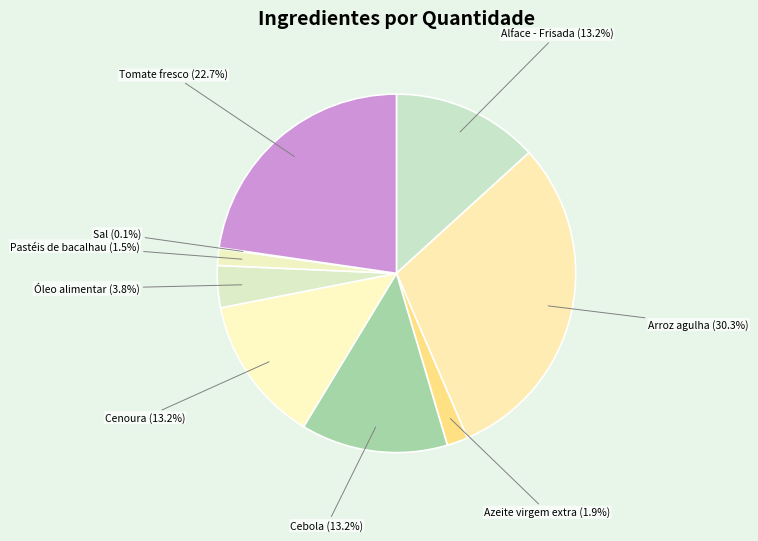

To the nearest percent, what portion does Cenoura represent?

13%